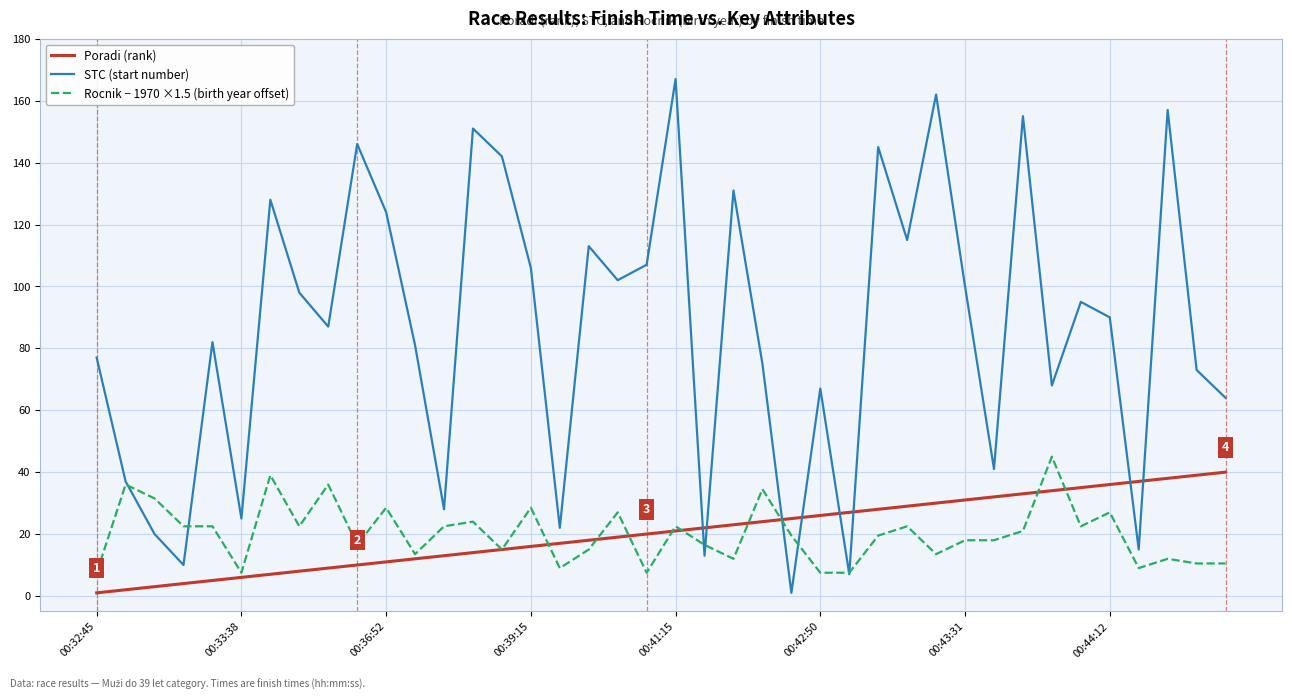

True or false: STC (start number) and Rocnik − 1970 ×1.5 (birth year offset) cross at least once.

True